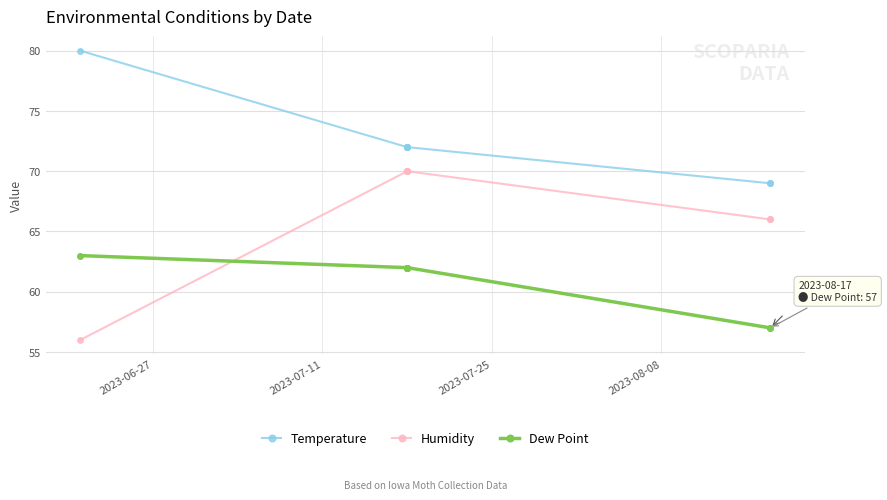

True or false: Dew Point and Temperature cross at least once.

False